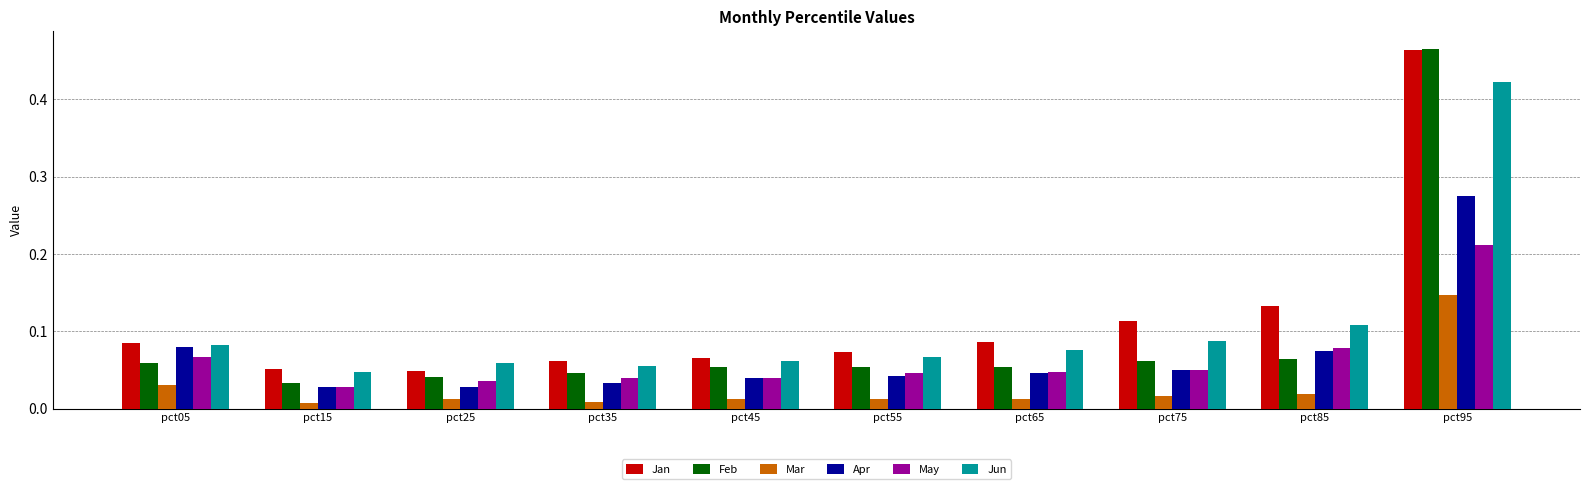

How many Apr values are between 0 and 1?

10